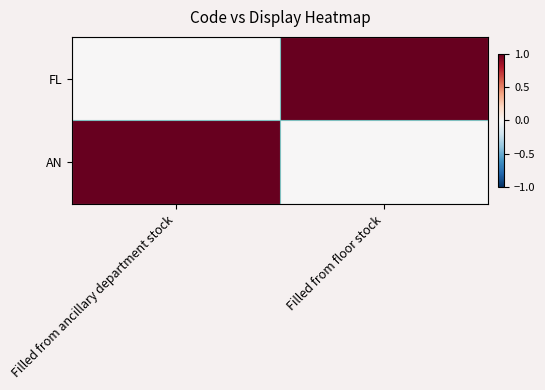

At Filled from floor stock, list the series in order from largest to smallest.

FL, AN